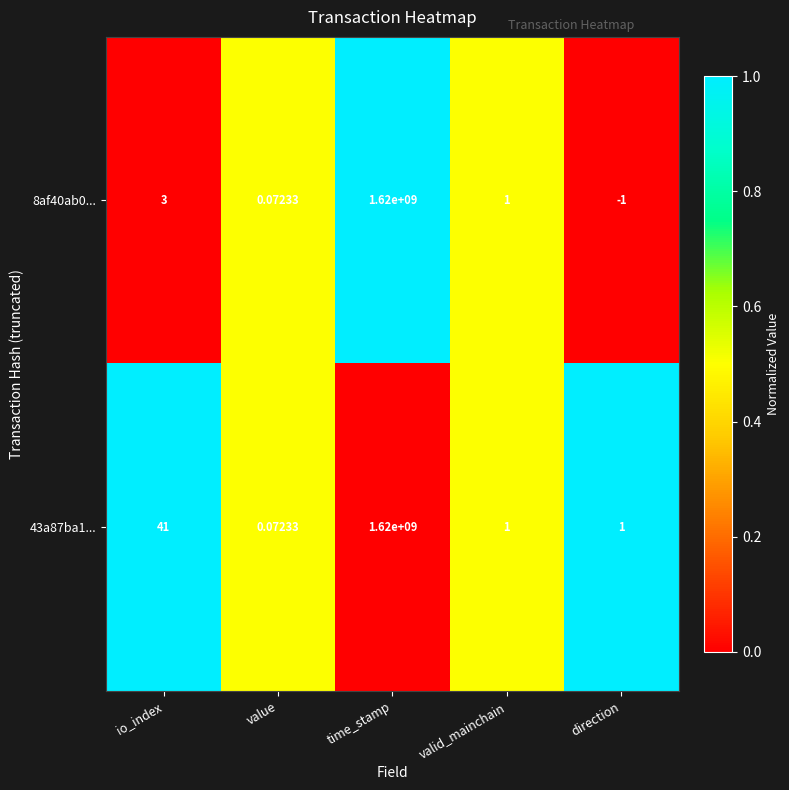

At how many categories does at least one series exceed 0?

5